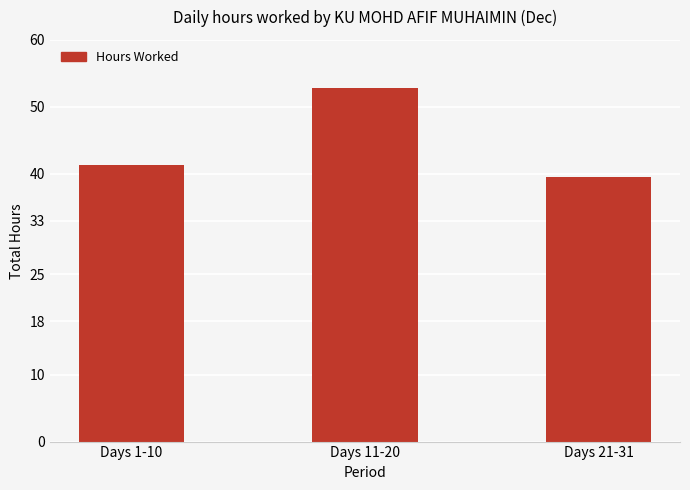

What is the value of the 3rd bar from the left?

39.5